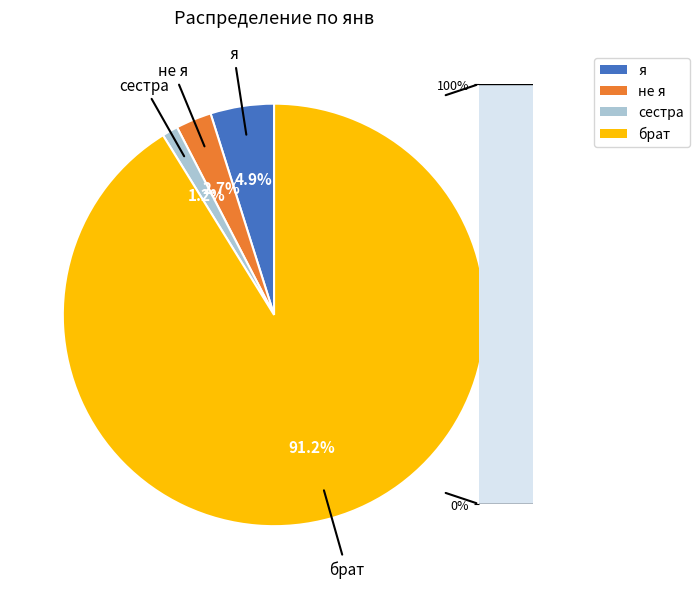

Rank the categories by value from highest to lowest.

брат, я, не я, сестра